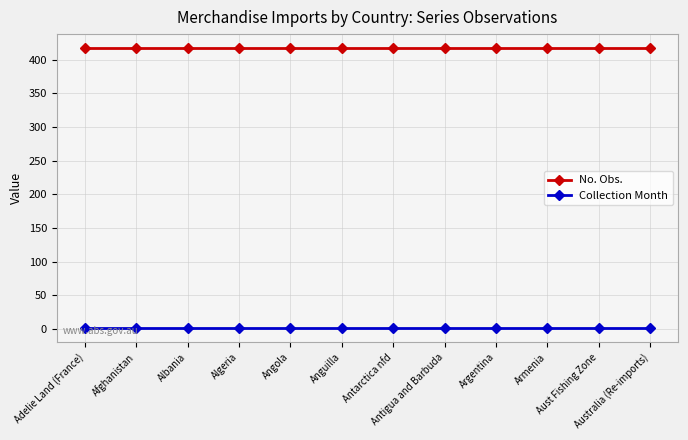

What is the label of the 12th point from the right?

Adelie Land (France)